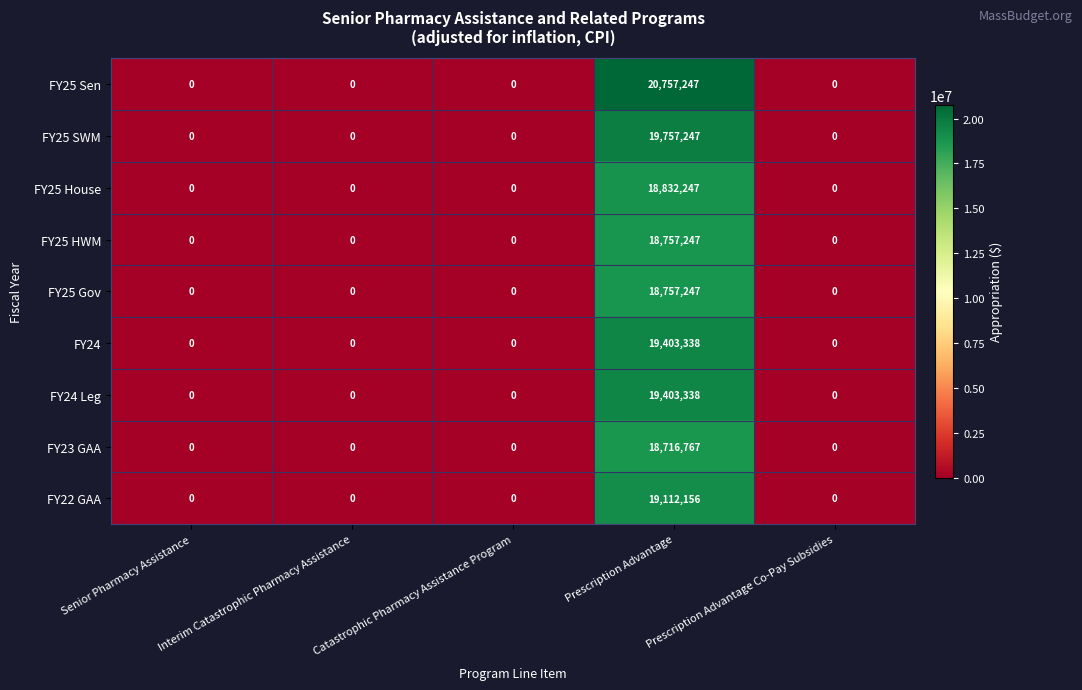

Which series has the largest total across all categories?

FY25 Sen